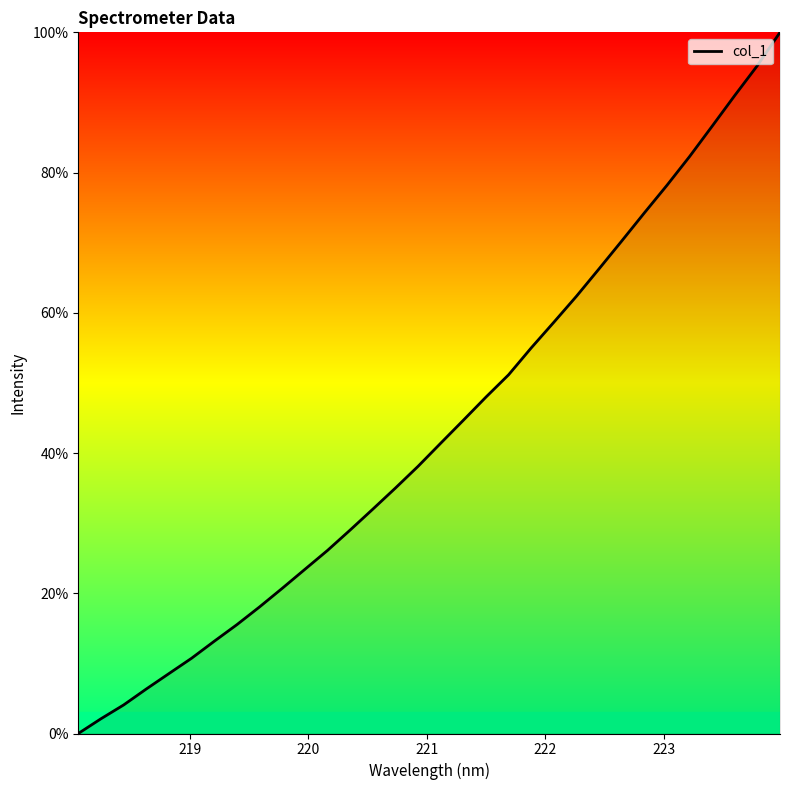

What is the greatest value displayed?

100.0